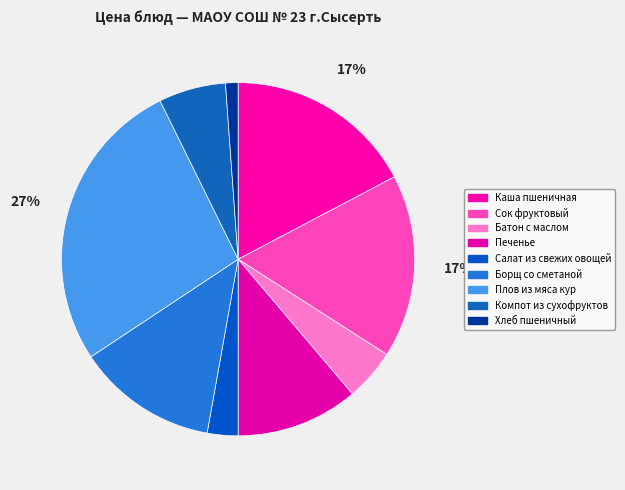

How many slices are in this pie chart?

9